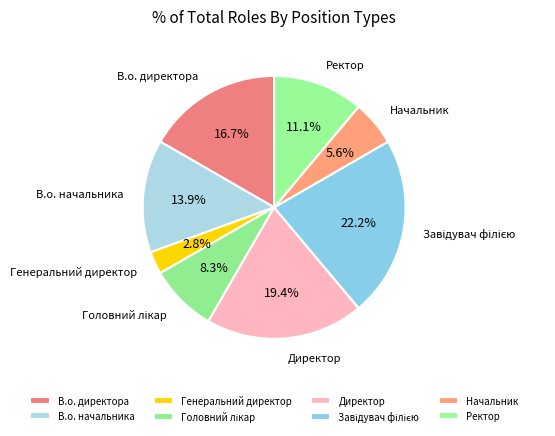

Which category has the smallest portion of the pie?

Генеральний директор